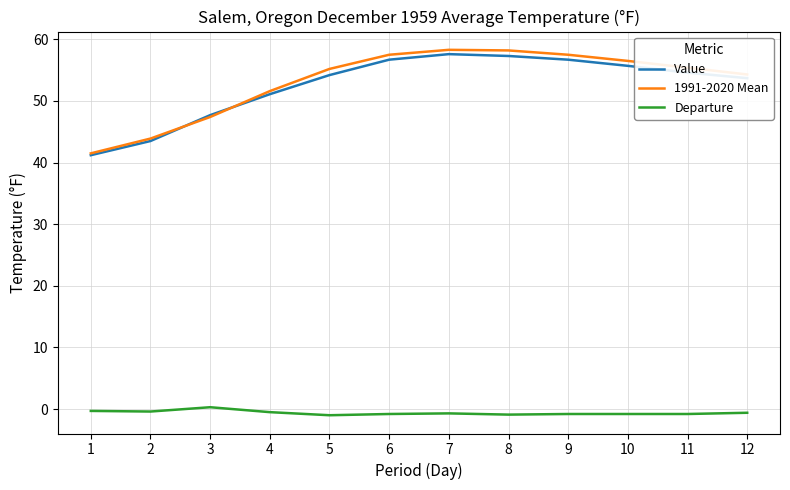

True or false: Departure and 1991-2020 Mean cross at least once.

False